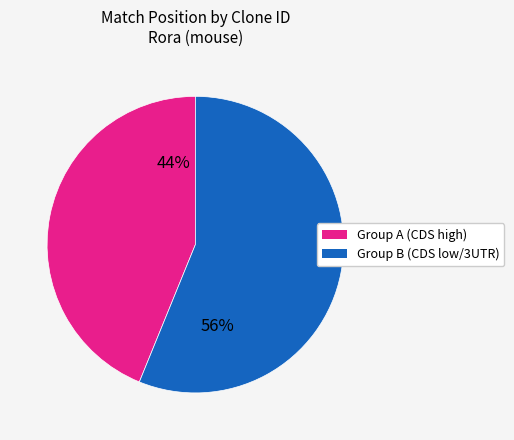

Count the number of slices in the pie.

2